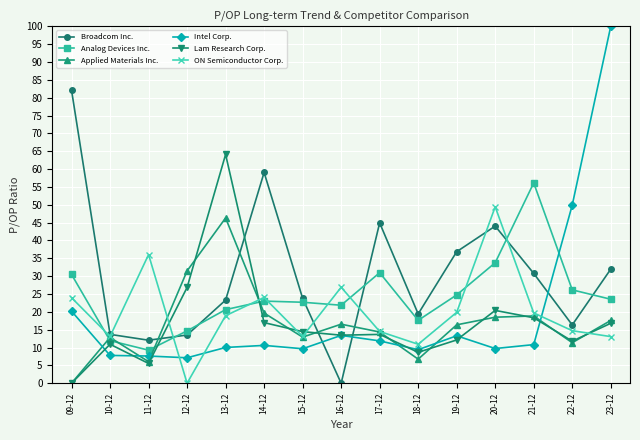

How many times do Lam Research Corp. and ON Semiconductor Corp. cross each other?

5